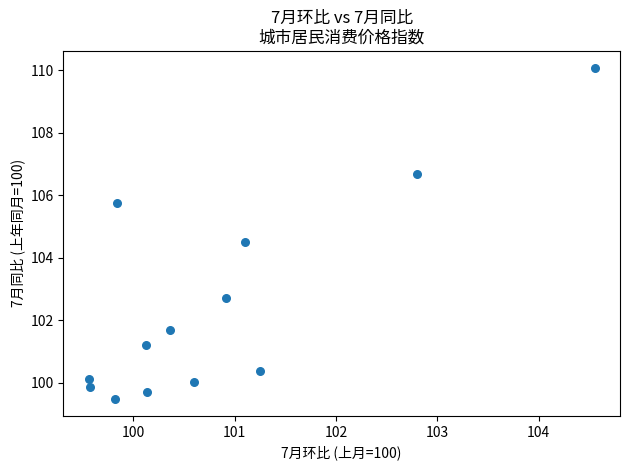

What Y value in the scatter plot is closest to 104?

104.5